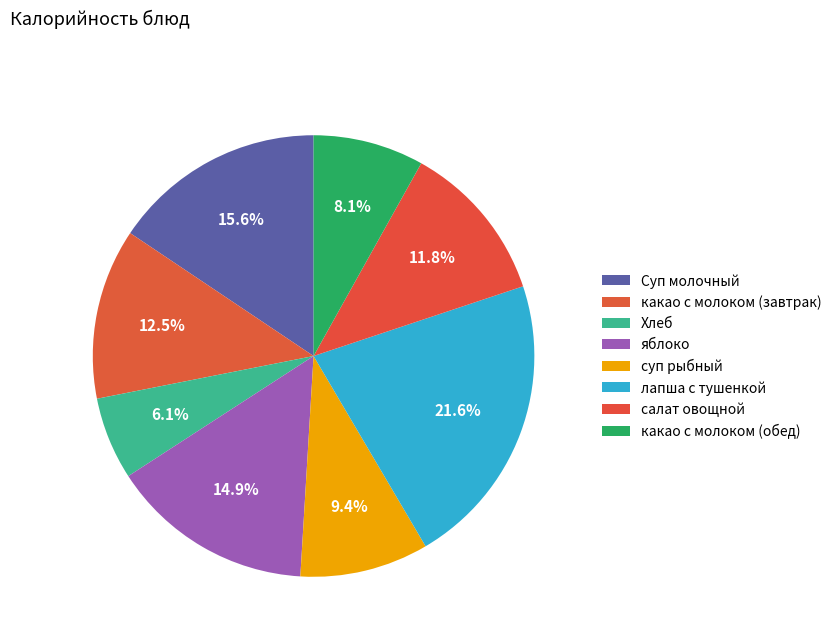

How many segments does this pie chart have?

8